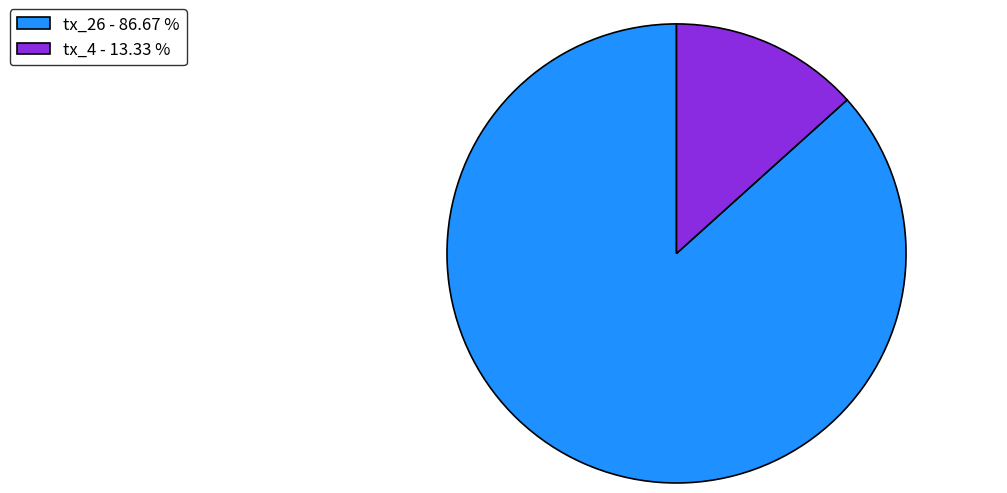

What is the ratio of the value at tx_4 to the value at tx_26?

0.2